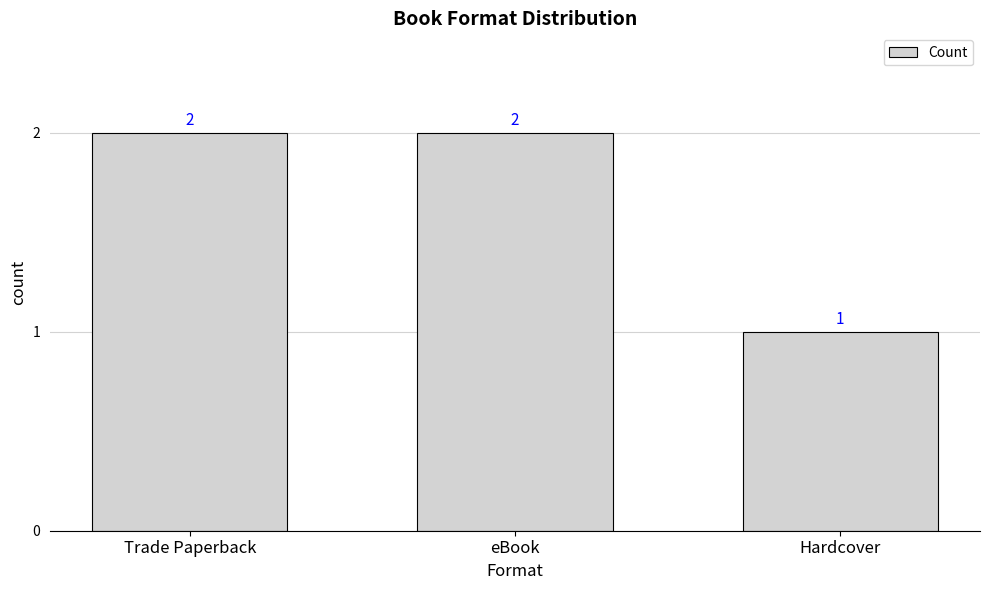

Reading left to right, list all the values displayed in this chart.

2	2	1